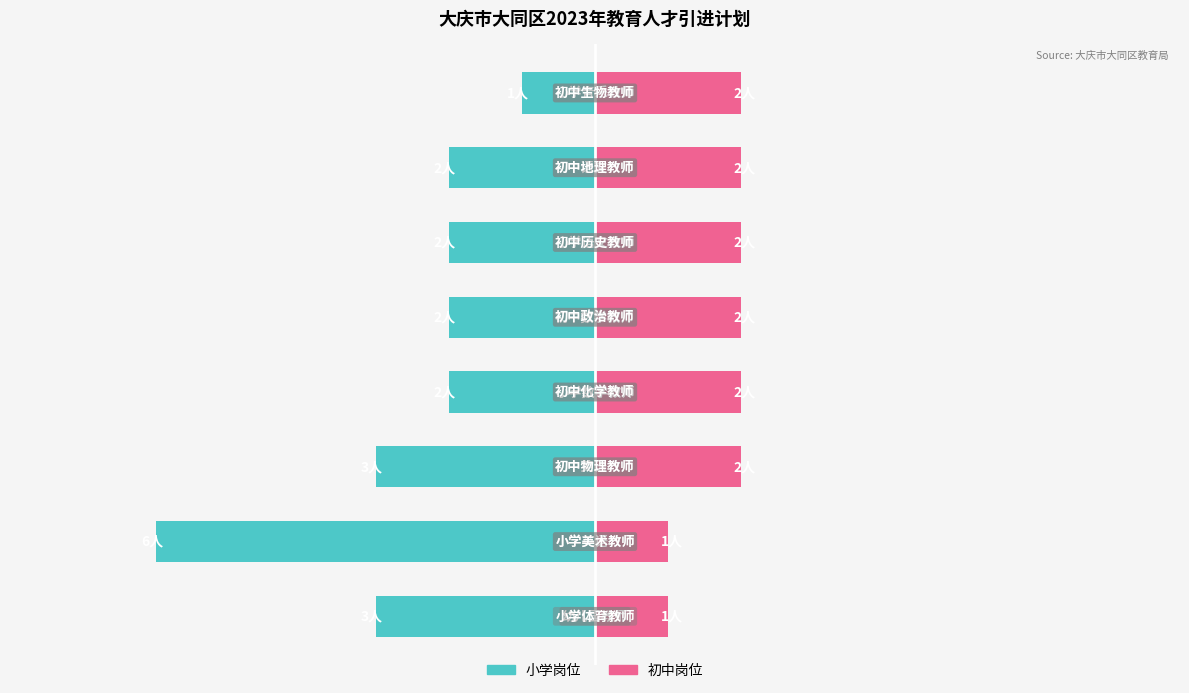

What is the sum of the 小学岗位 values at 5 and 0?

-5